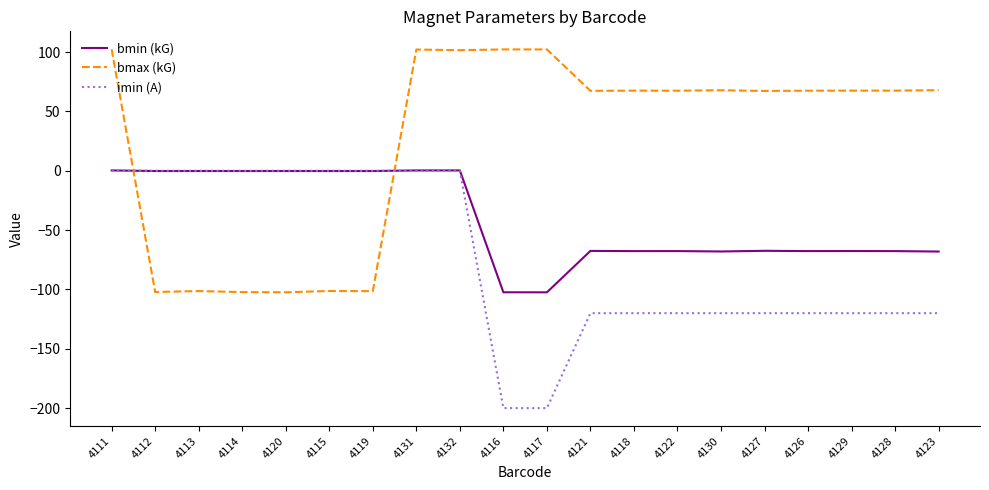

Is the value of bmax (kG) at 4122 greater than the value of imin (A) at 4123?

Yes